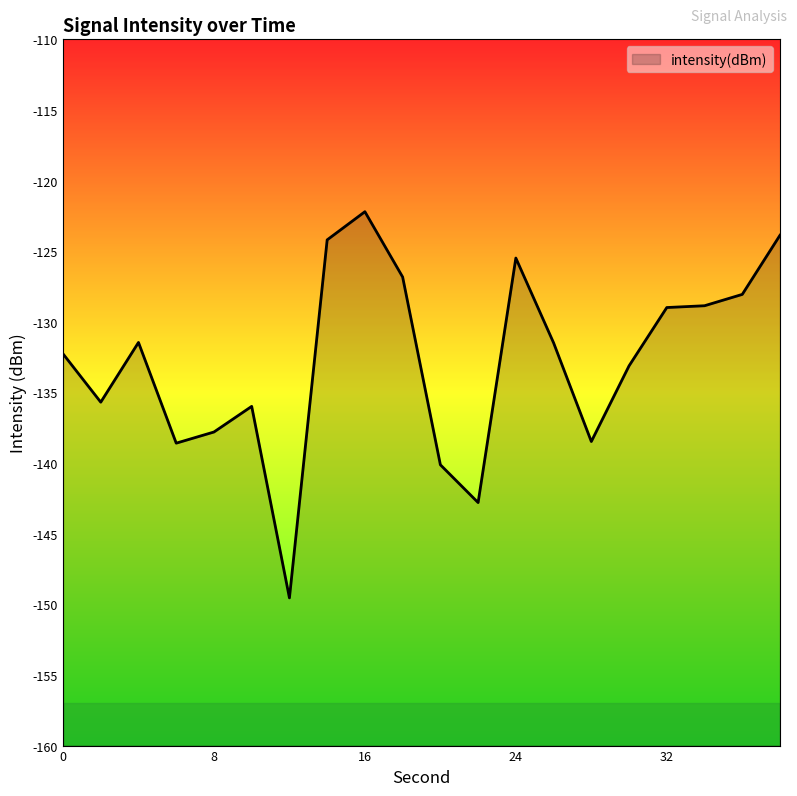

What is the difference between the values at 12 and 34?

20.7